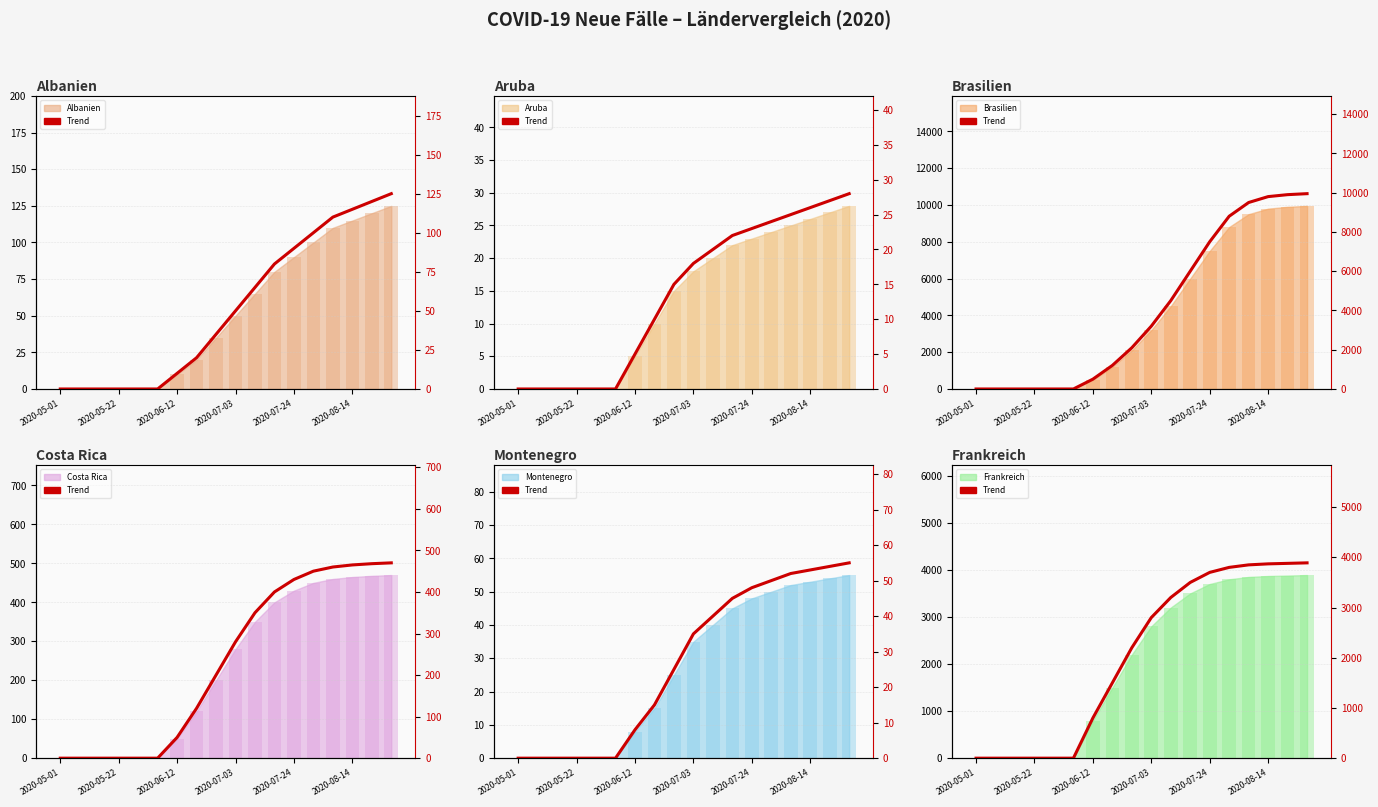

Which has a higher value, 2020-08-14 or 11?

11